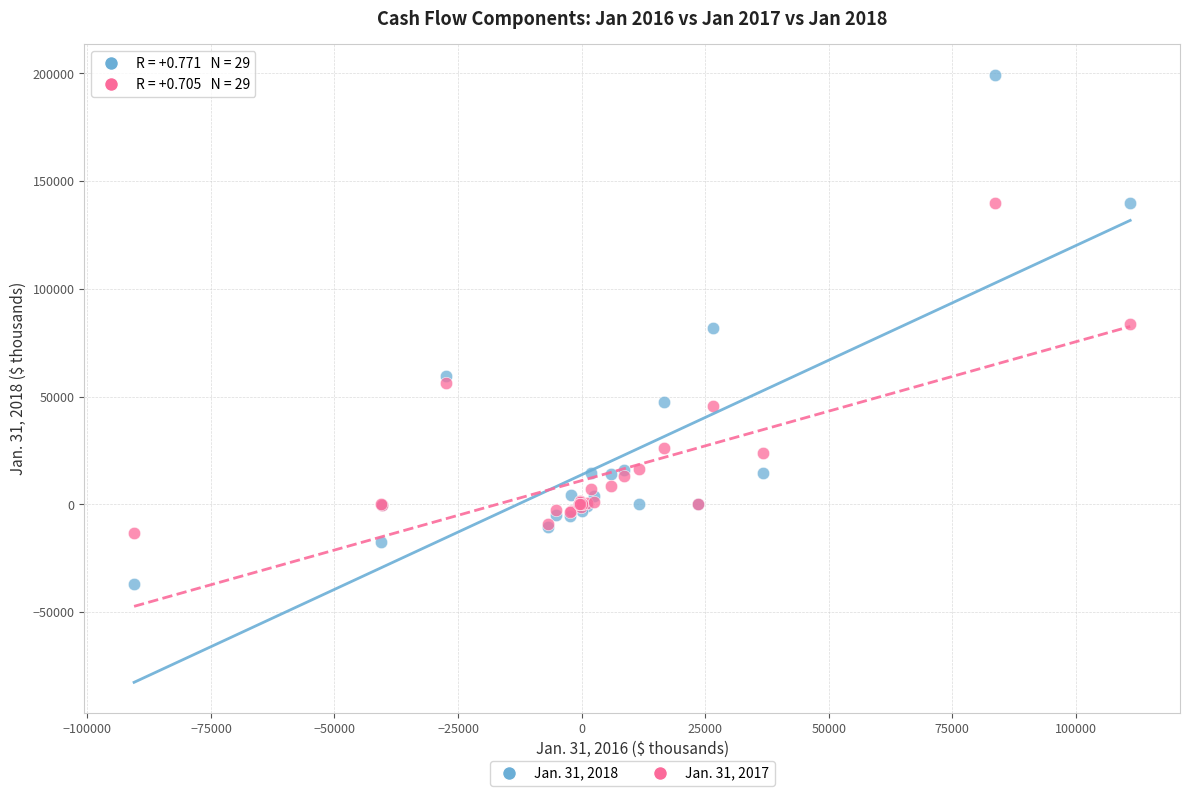

Which series contains the lowest Y value?

Jan. 31, 2018